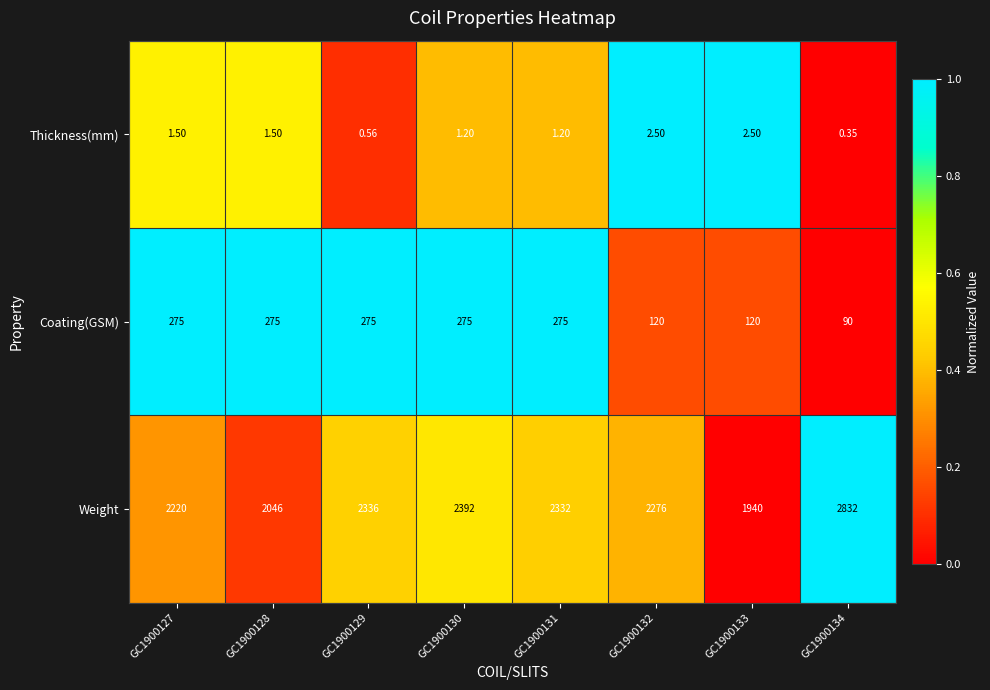

What is the greatest value displayed?

2832.0